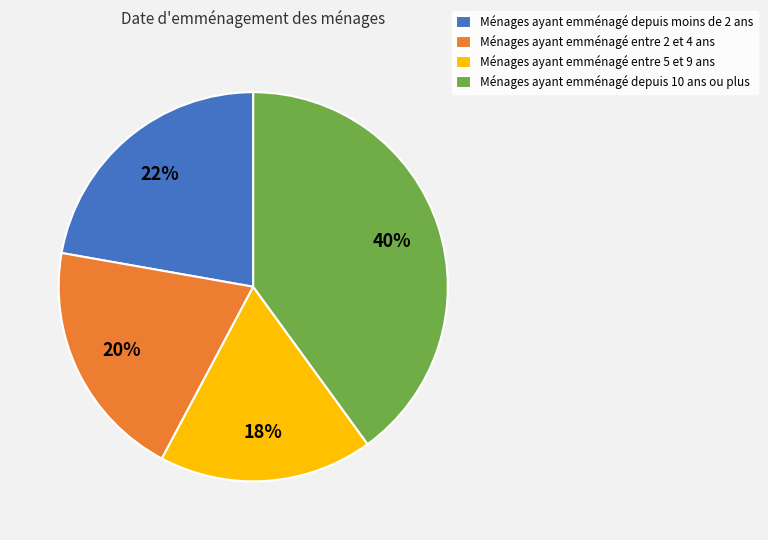

To the nearest percent, what is the average slice percentage?

25%